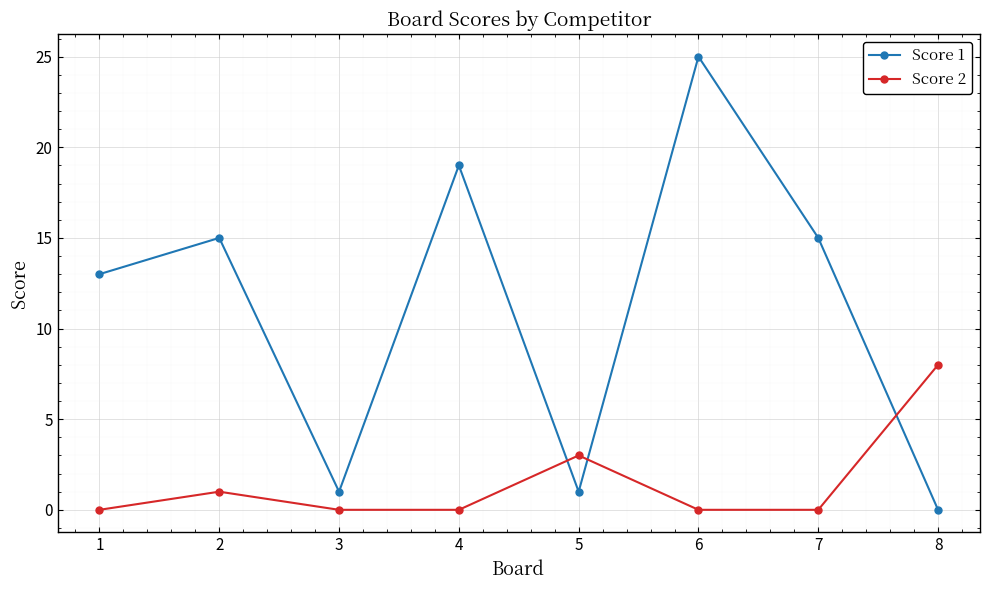

What is the total value across all series at 7?

15